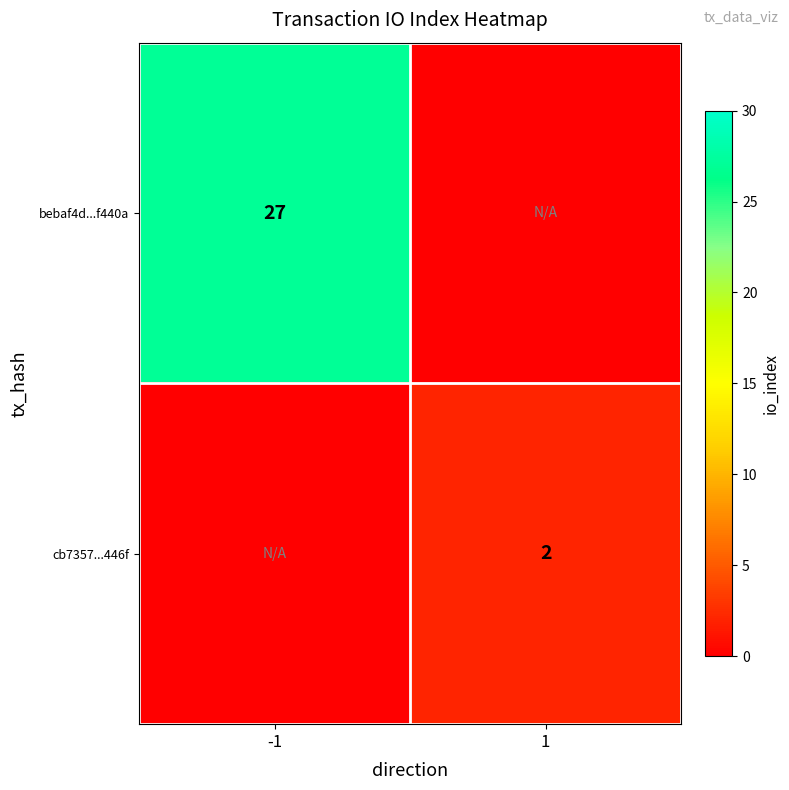

What is the total value across all series at -1?

27